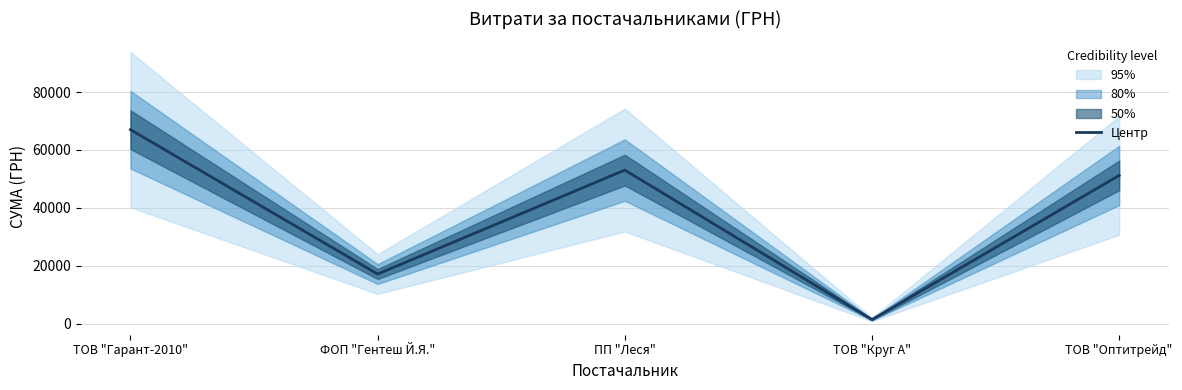

How many data points are less than 51204?

2